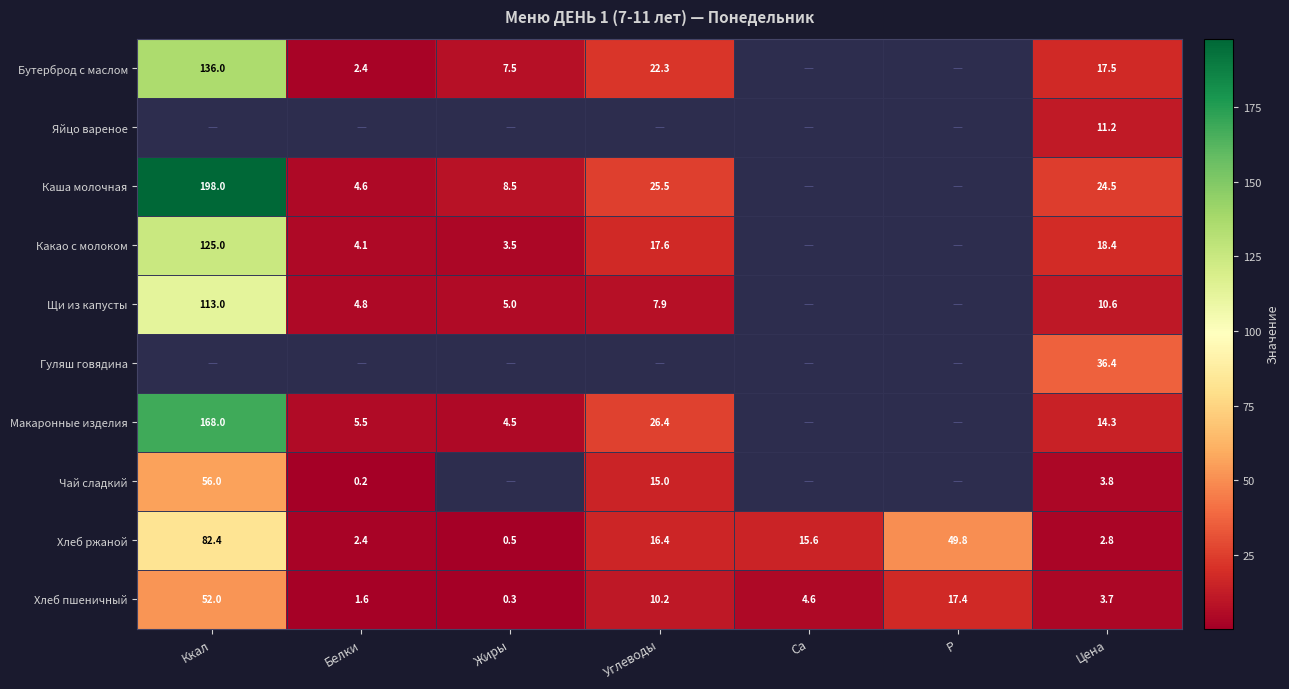

True or false: Чай сладкий has a value of 0.2 at Белки.

True